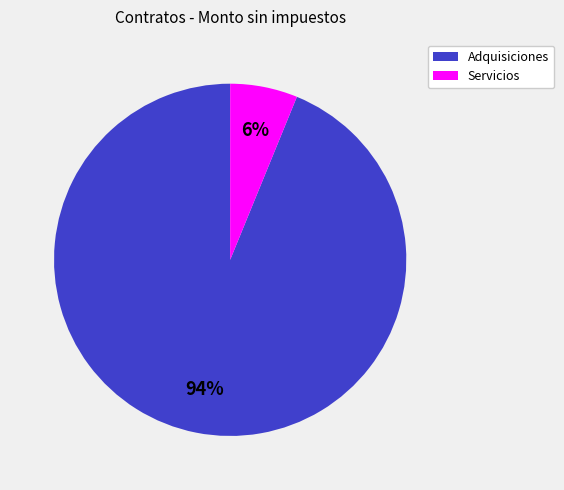

To the nearest percent, what is the difference between the largest and smallest slice percentages?

88%